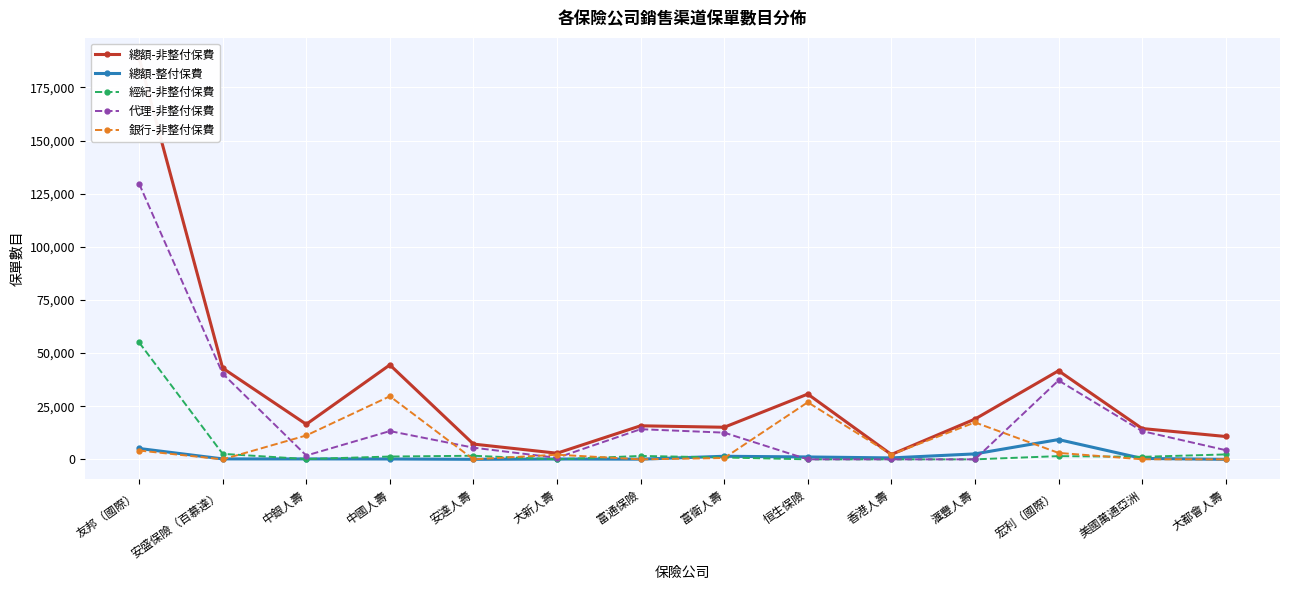

True or false: 總額-非整付保費 and 總額-整付保費 cross at least once.

False